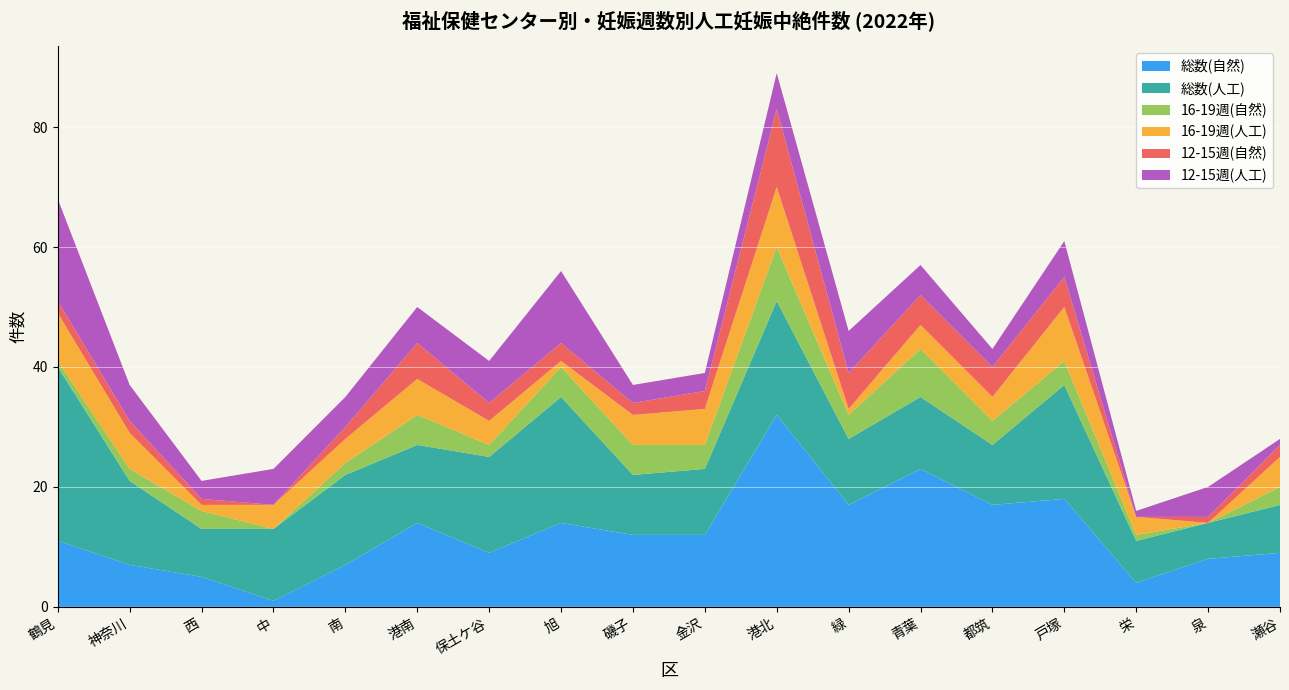

Reading left to right, what are all the values shown in this chart?

総数(自然): 11	7	5	1	7	14	9	14	12	12	32	17	23	17	18	4	8	9
総数(人工): 29	14	8	12	15	13	16	21	10	11	19	11	12	10	19	7	6	8
16-19週(自然): 1	2	3	0	2	5	2	5	5	4	9	4	8	4	4	1	0	3
16-19週(人工): 8	6	1	4	4	6	4	1	5	6	10	1	4	4	9	3	0	5
12-15週(自然): 2	2	1	0	2	6	3	3	2	3	13	6	5	5	5	0	1	2
12-15週(人工): 17	6	3	6	5	6	7	12	3	3	6	7	5	3	6	1	5	1